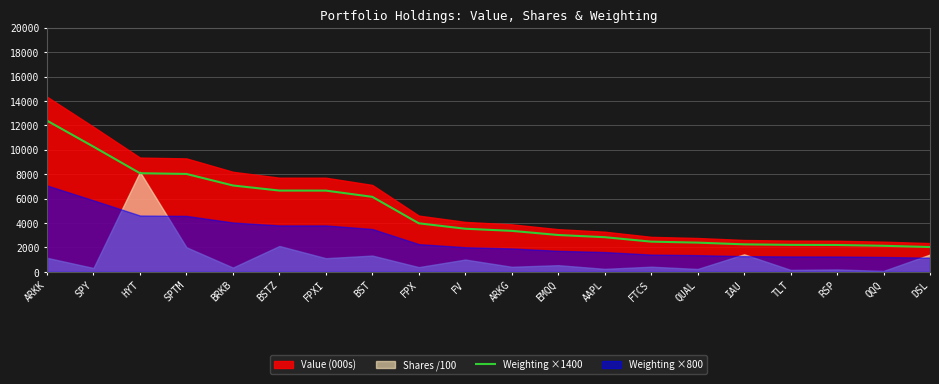

What is the label of the 8th point from the left?

BST